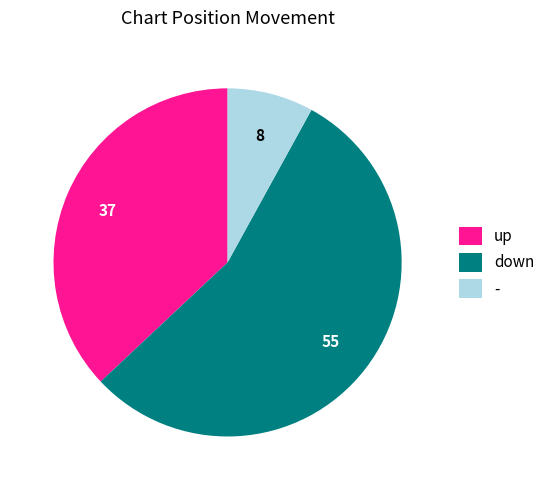

Which slice represents more than half of the pie?

down